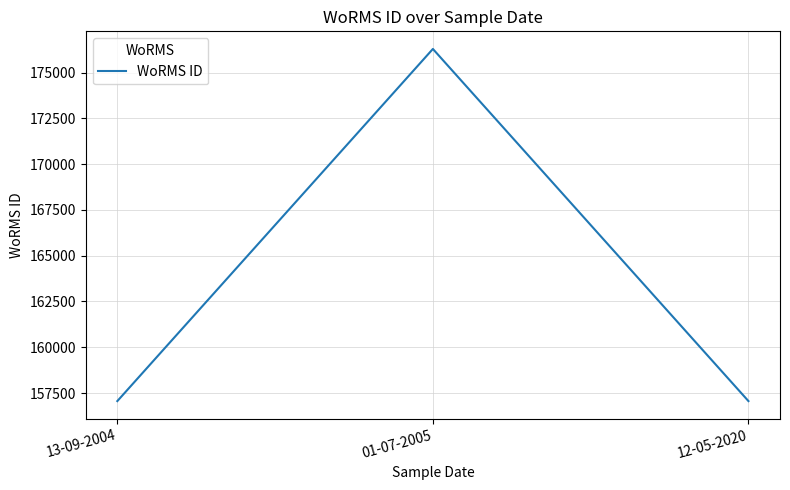

What is the difference between the values at 13-09-2004 and 01-07-2005?

19235